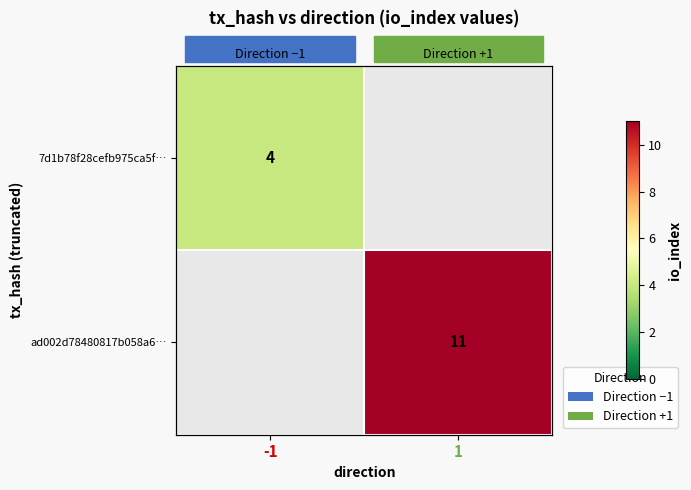

At which category does the chart reach its peak across all series?

1